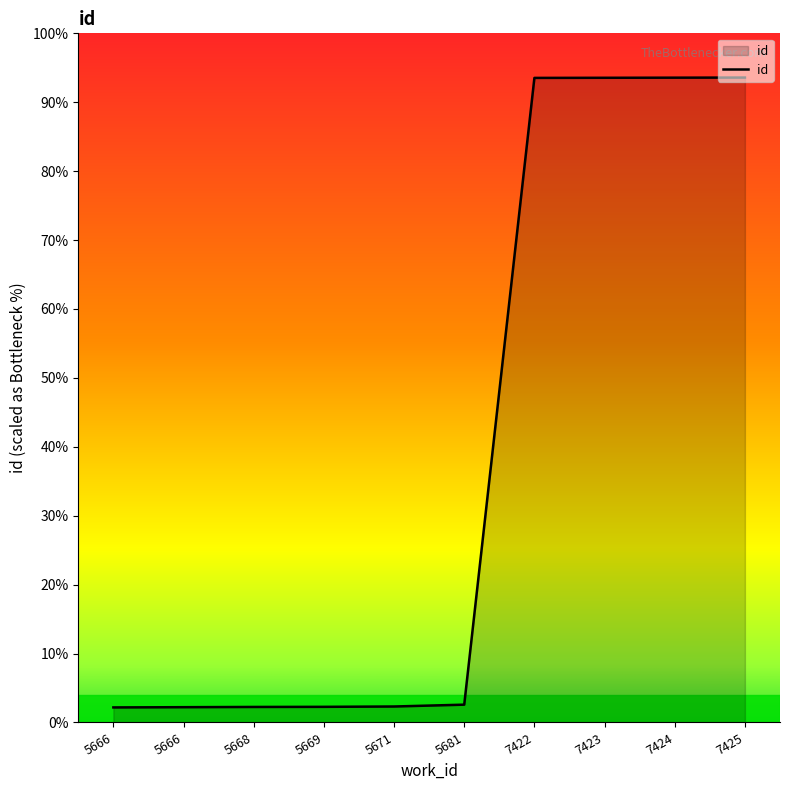

Does the chart have visible grid lines?

No